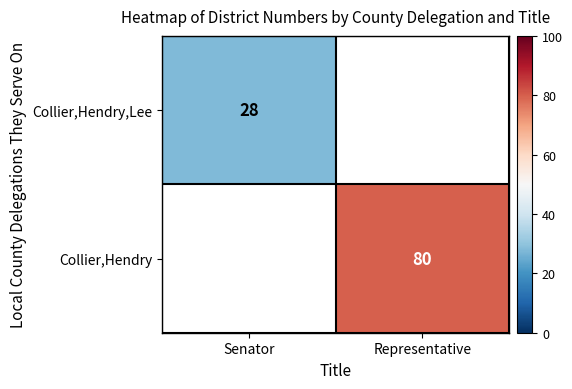

The Collier,Hendry series shows 137 at Representative. True or false?

False